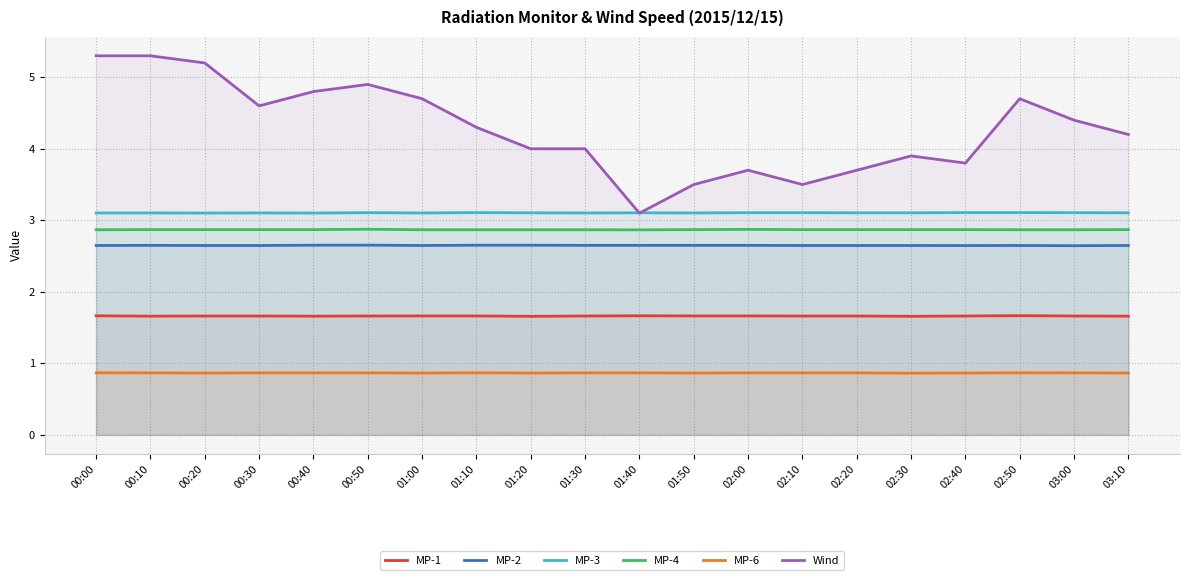

How many categories are shown in the chart?

20